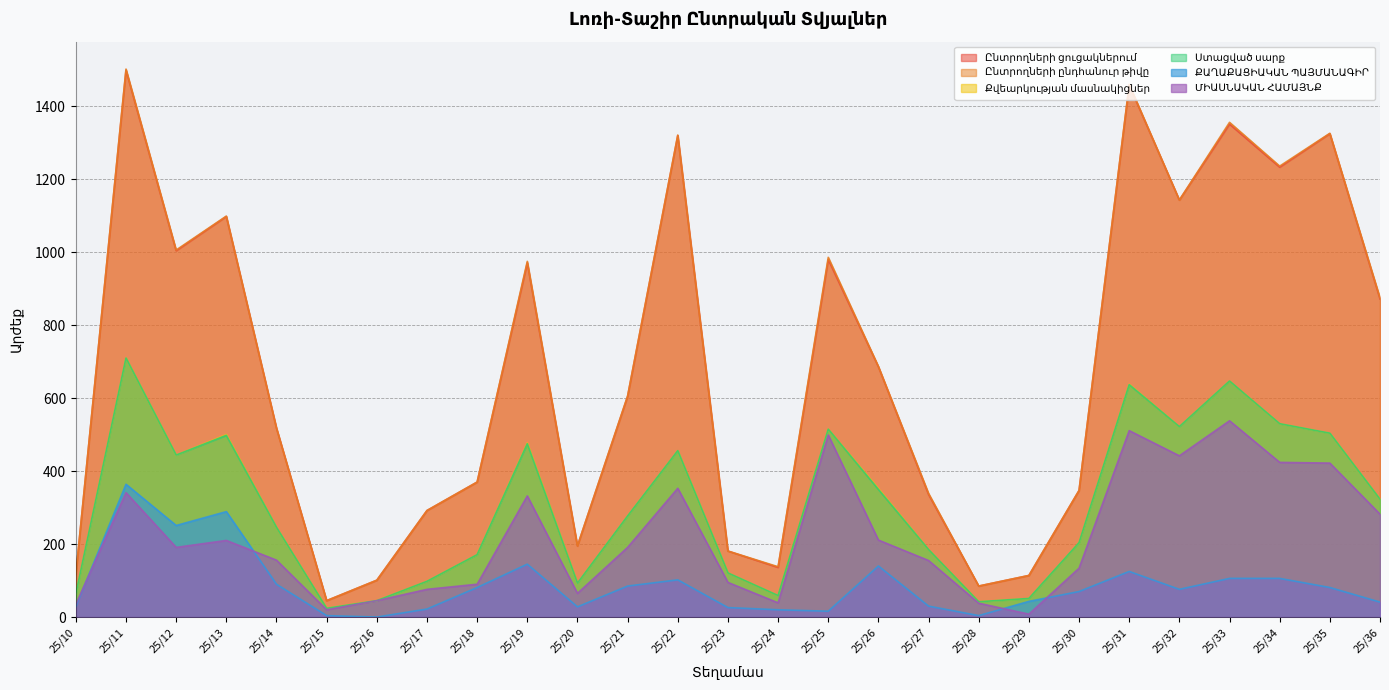

What is the sum of the ՔԱՂԱՔԱՑԻԱԿԱՆ ՊԱՅՄԱՆԱԳԻՐ values at 25/17 and 25/33?

128